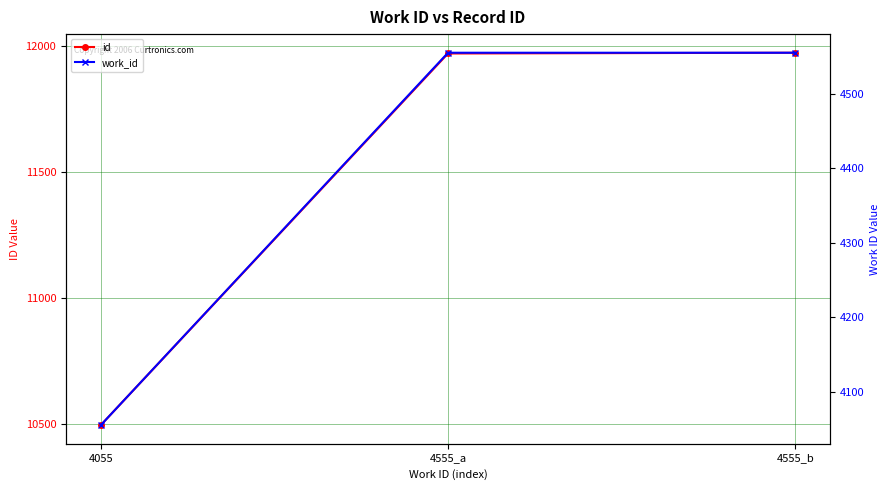

List the series in order of their overall mean, lowest first.

work_id, id